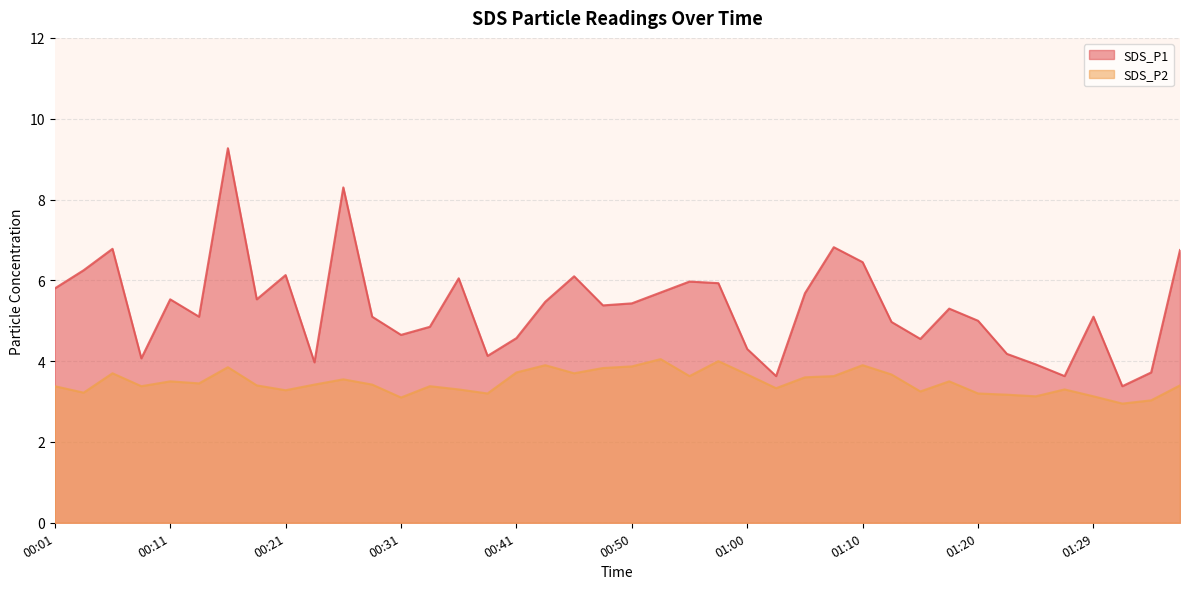

What is the total value across all series at 01:22?

7.3